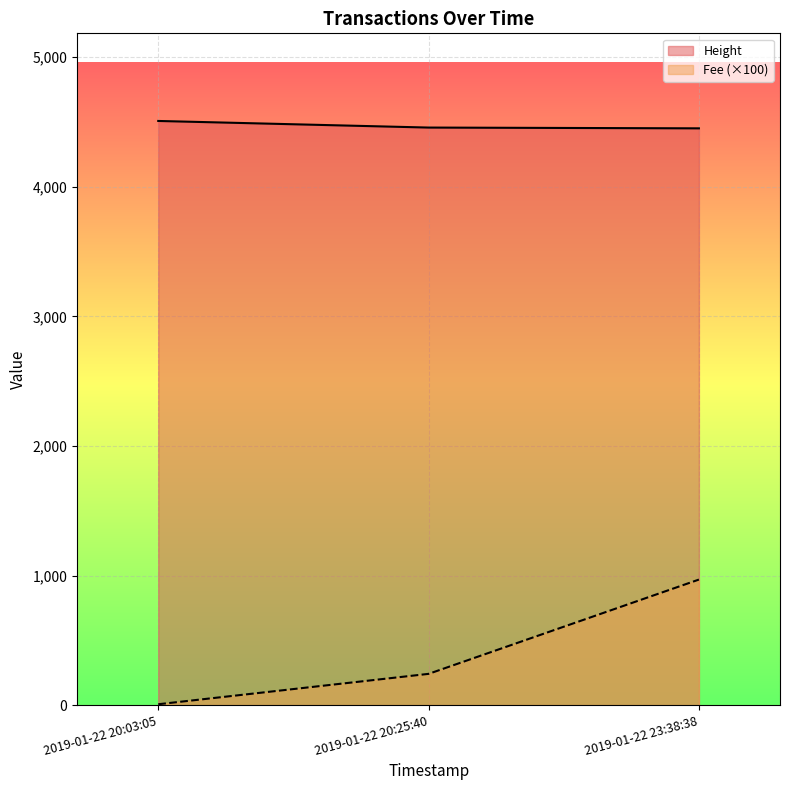

What is the difference between the Fee (×100) values at 2019-01-22 20:03:05 and 2019-01-22 23:38:38?

962.1